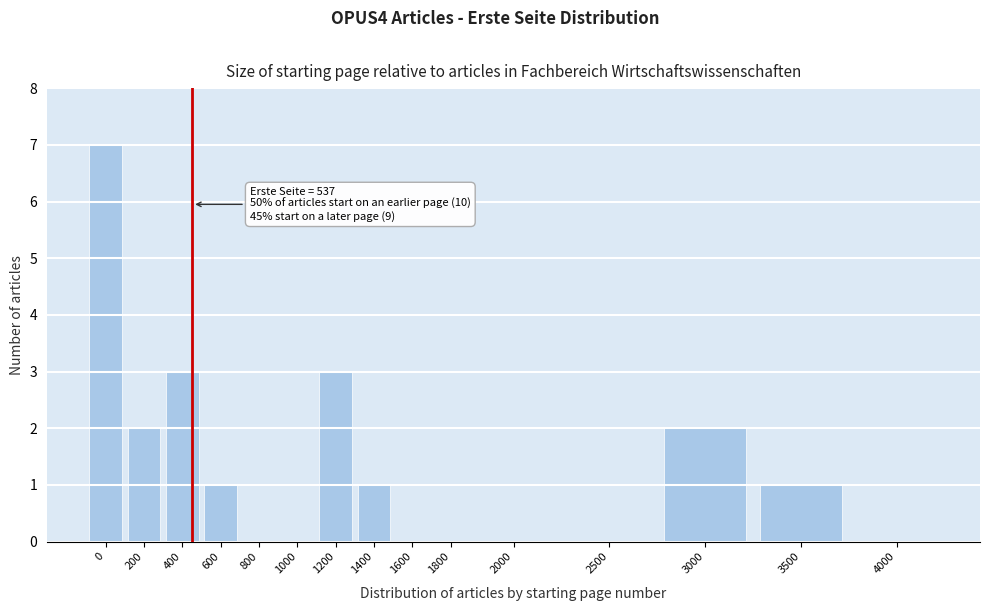

Reading left to right, extract all data points from this chart.

0=7	200=2	400=3	600=1	800=0	1000=0	1200=3	1400=1	1600=0	1800=0	2000=0	2500=0	3000=2	3500=1	4000=0